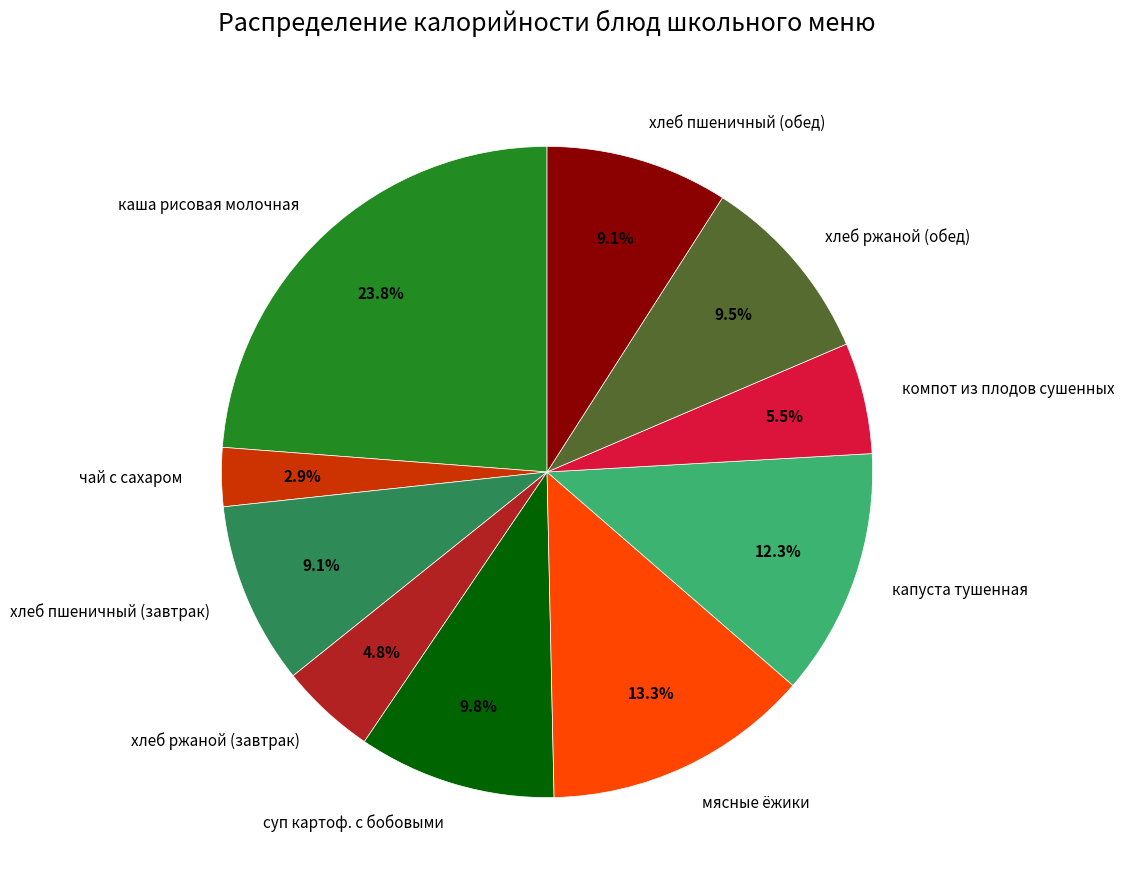

The капуста тушенная slice represents 1% of the pie. True or false?

False